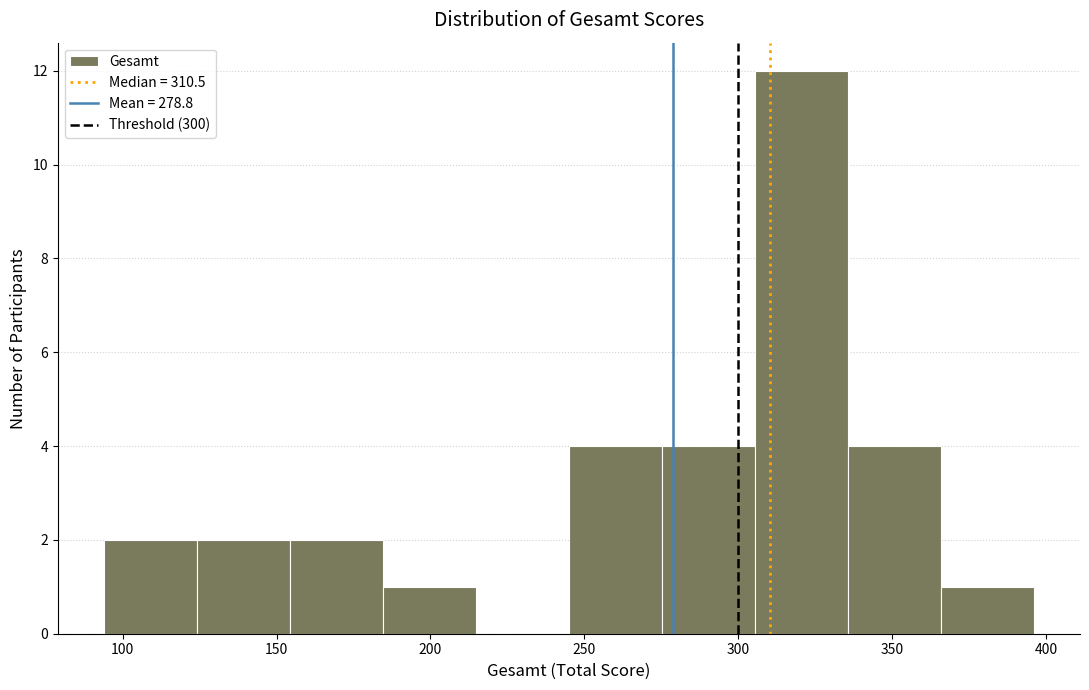

Reading left to right, transcribe this chart: for each bar, give the range it covers on the x-axis and its height. Neither the bar edges nor the heights are printed on the chart, so give them approximately, as read against the axes.

95 to 125: 2
125 to 155: 2
155 to 185: 2
185 to 215: 1
215 to 245: 0
245 to 275: 4
275 to 305: 4
305 to 335: 12
335 to 365: 4
365 to 395: 1